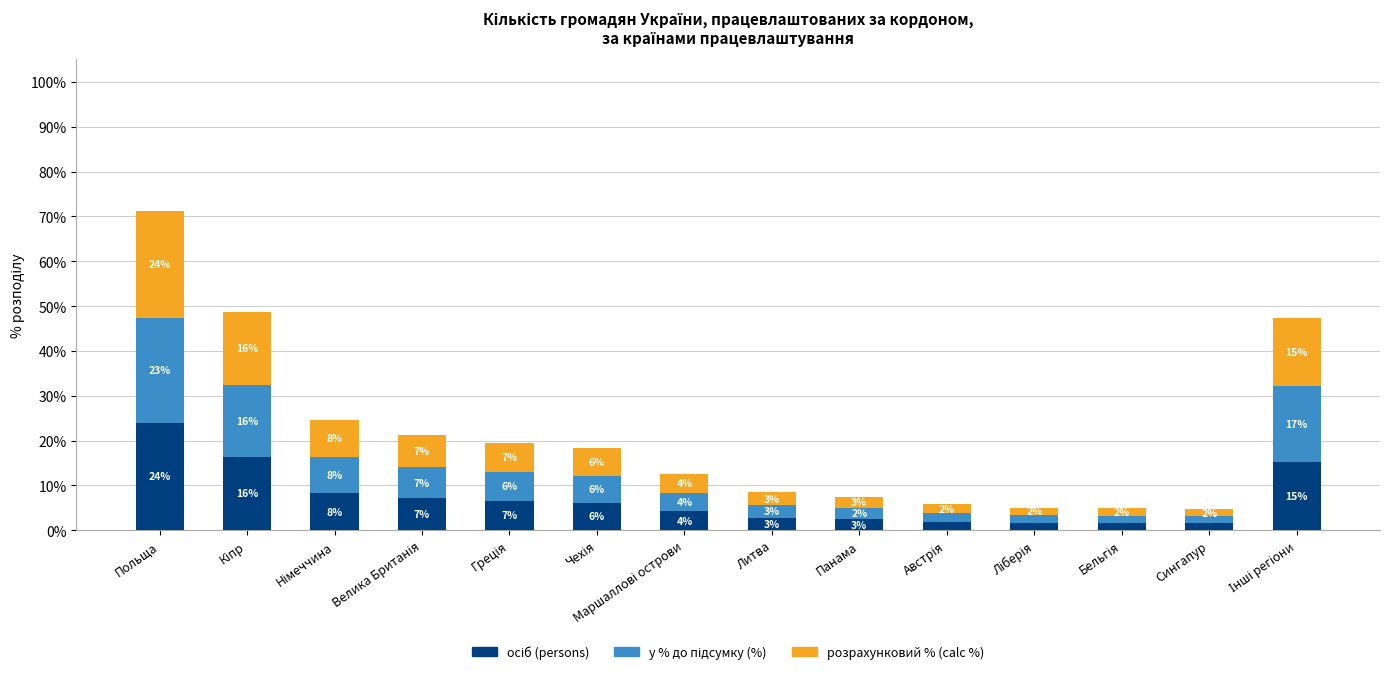

Which series has the widest spread of values?

осіб (persons)